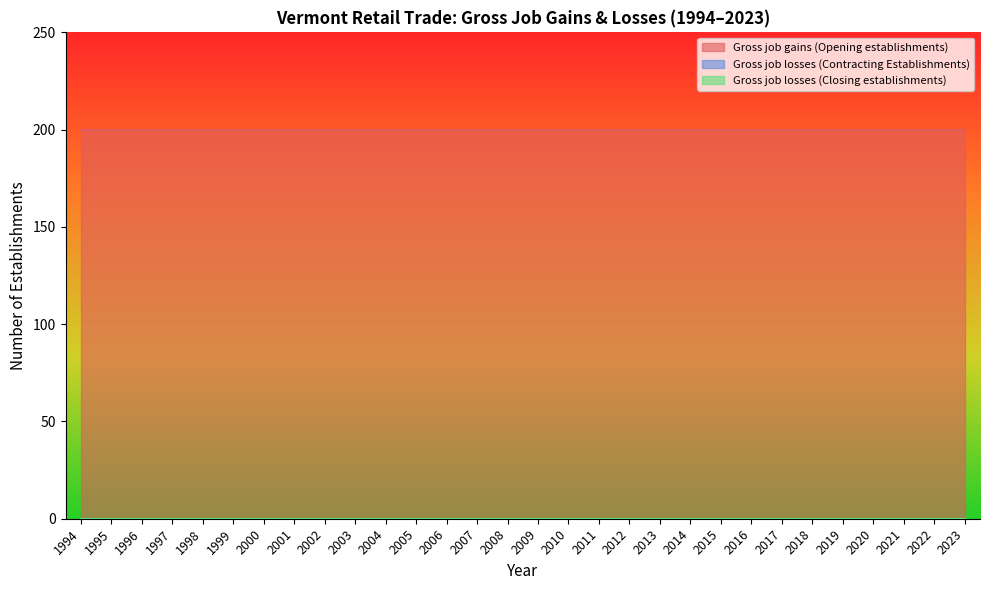

Reading right to left, list all the values displayed in this chart.

Gross job gains (Opening establishments): 200	200	200	200	200	200	200	200	200	200	200	200	200	200	200	200	200	200	200	200	200	200	200	200	200	200	200	200	200	200
Gross job losses (Contracting Establishments): 0	0	0	0	0	0	0	0	0	0	0	0	0	0	0	0	0	0	0	0	0	0	0	0	0	0	0	0	0	0
Gross job losses (Closing establishments): 0	0	0	0	0	0	0	0	0	0	0	0	0	0	0	0	0	0	0	0	0	0	0	0	0	0	0	0	0	0